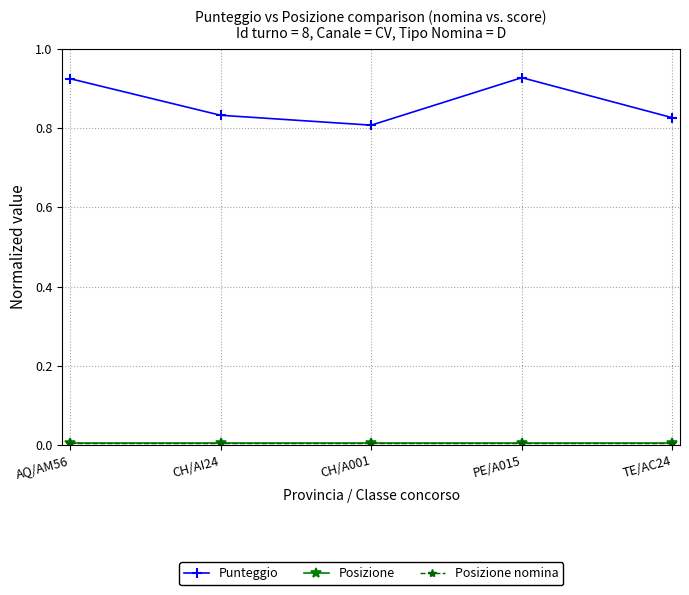

True or false: Posizione and Posizione nomina cross at least once.

False